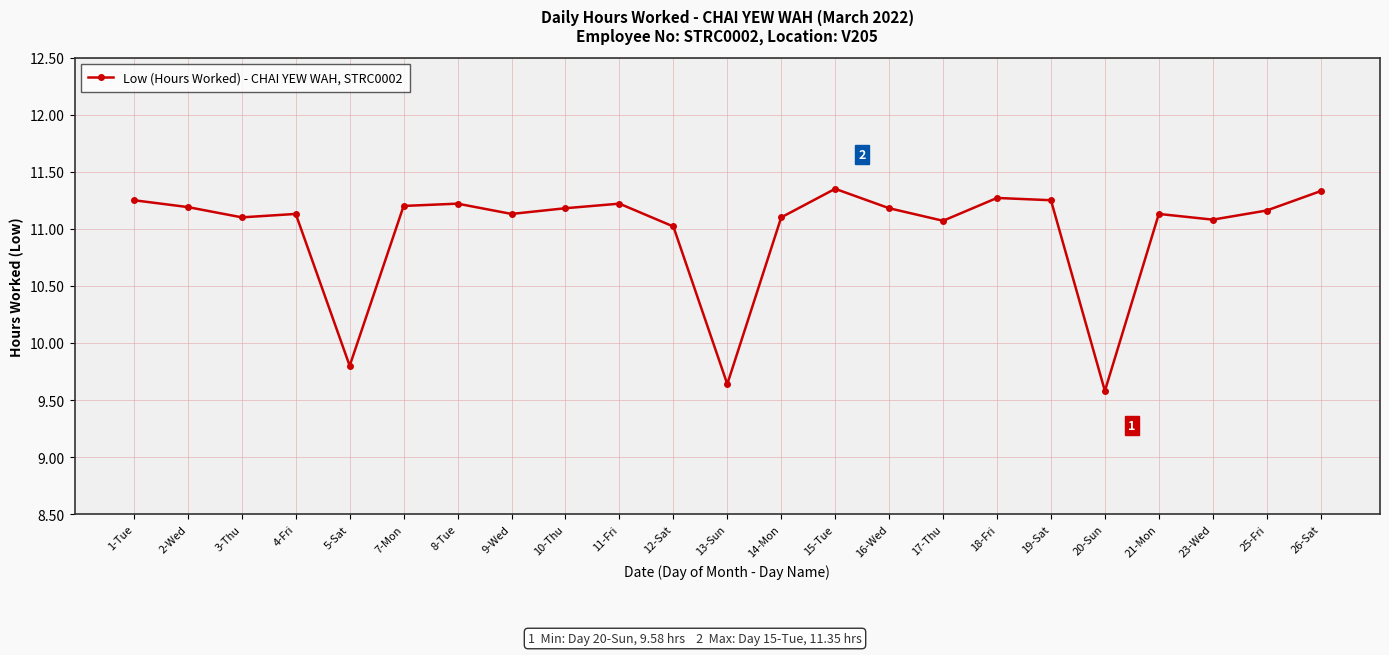

At which label is the value closest to 10?

5-Sat